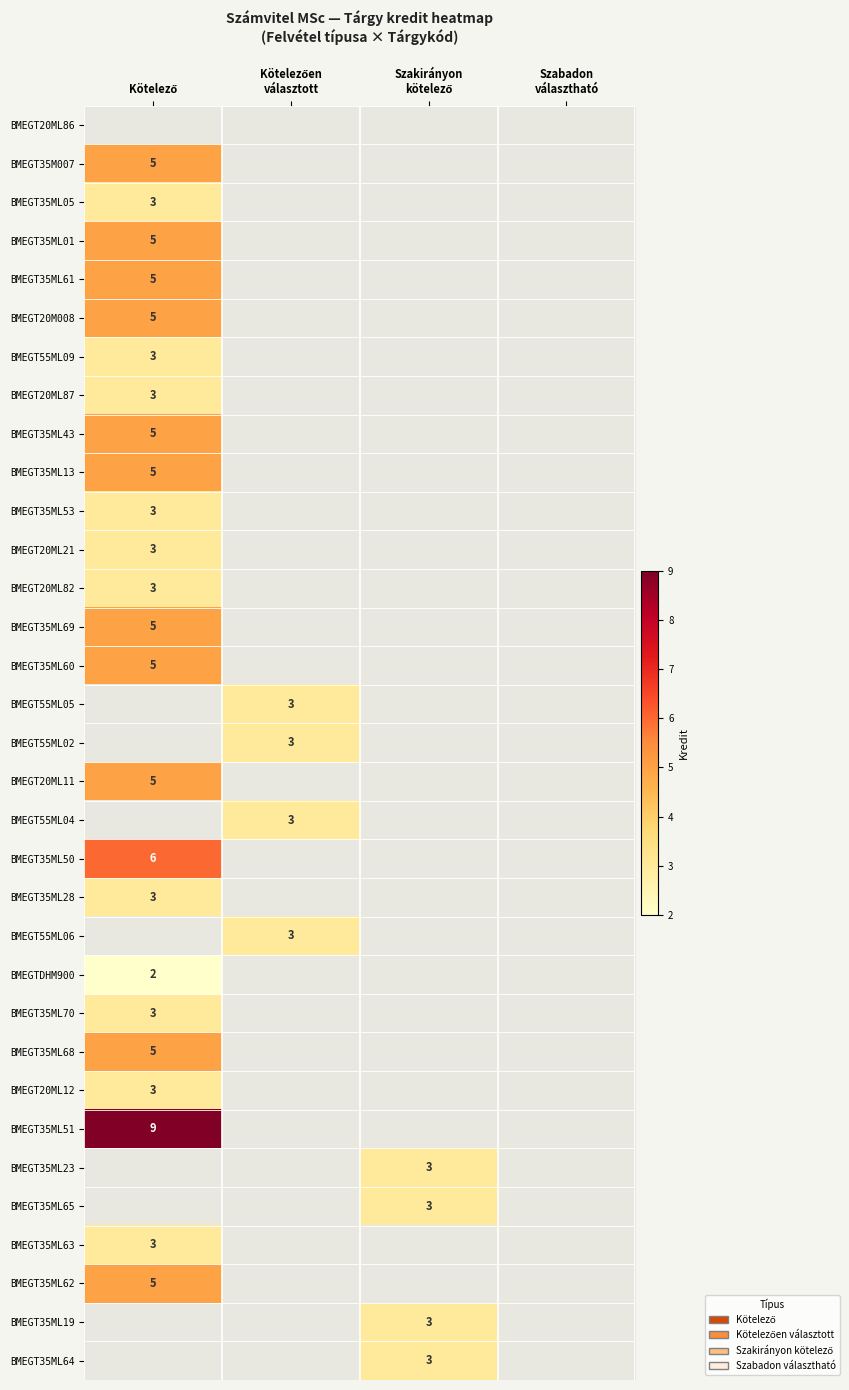

What is the maximum value shown in the chart?

9.0